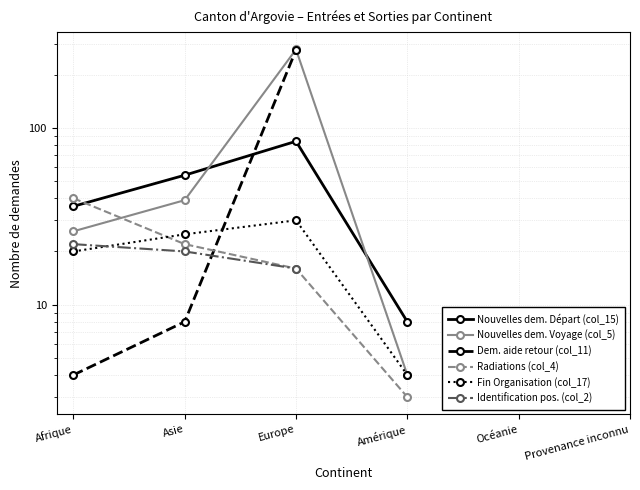

The Nouvelles dem. Voyage (col_5) series shows 278.0 at Europe. True or false?

True